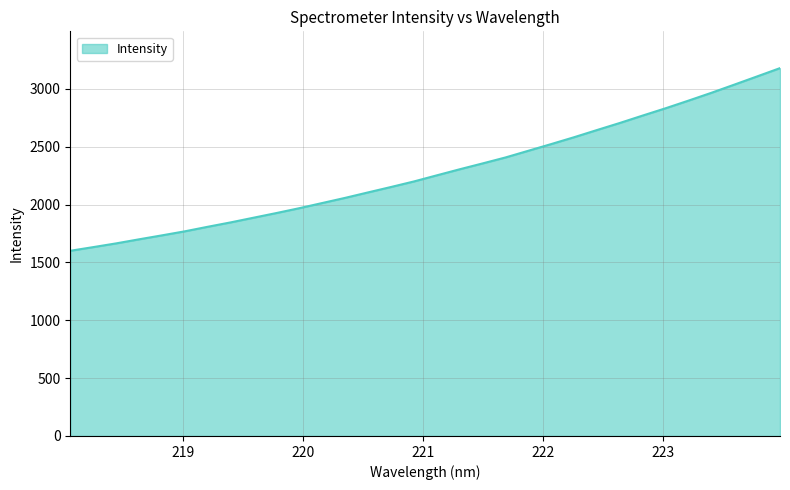

Does the chart have visible grid lines?

Yes